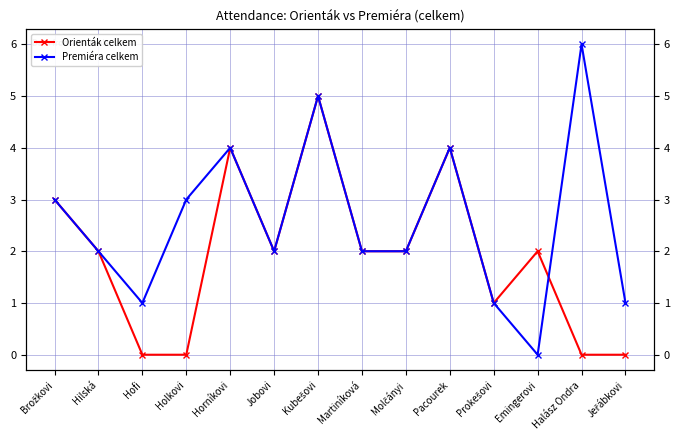

Reading left to right, extract all data points from this chart.

Orienták celkem: Brožkovi=3	Hilská=2	Hofi=0	Holkovi=0	Horníkovi=4	Jobovi=2	Kubešovi=5	Martiníková=2	Molčányi=2	Pacourek=4	Prokešovi=1	Emingerovi=2	Halász Ondra=0	Jeřábkovi=0
Premiéra celkem: Brožkovi=3	Hilská=2	Hofi=1	Holkovi=3	Horníkovi=4	Jobovi=2	Kubešovi=5	Martiníková=2	Molčányi=2	Pacourek=4	Prokešovi=1	Emingerovi=0	Halász Ondra=6	Jeřábkovi=1